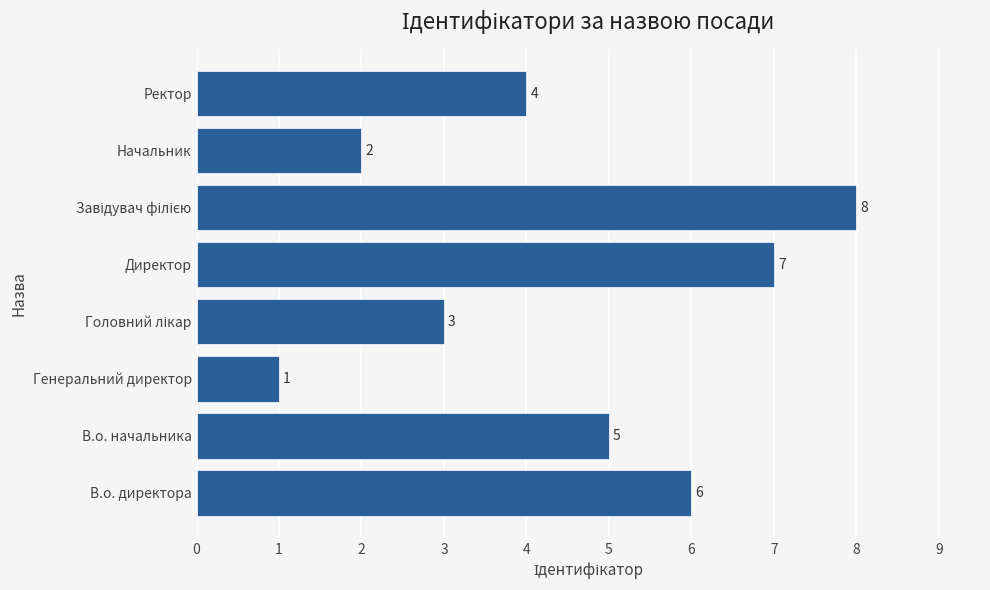

How many values are below 5?

4